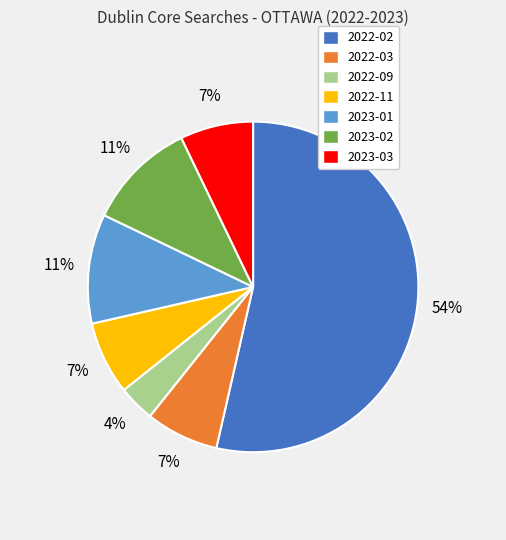

To the nearest percent, what is the average slice percentage?

14%